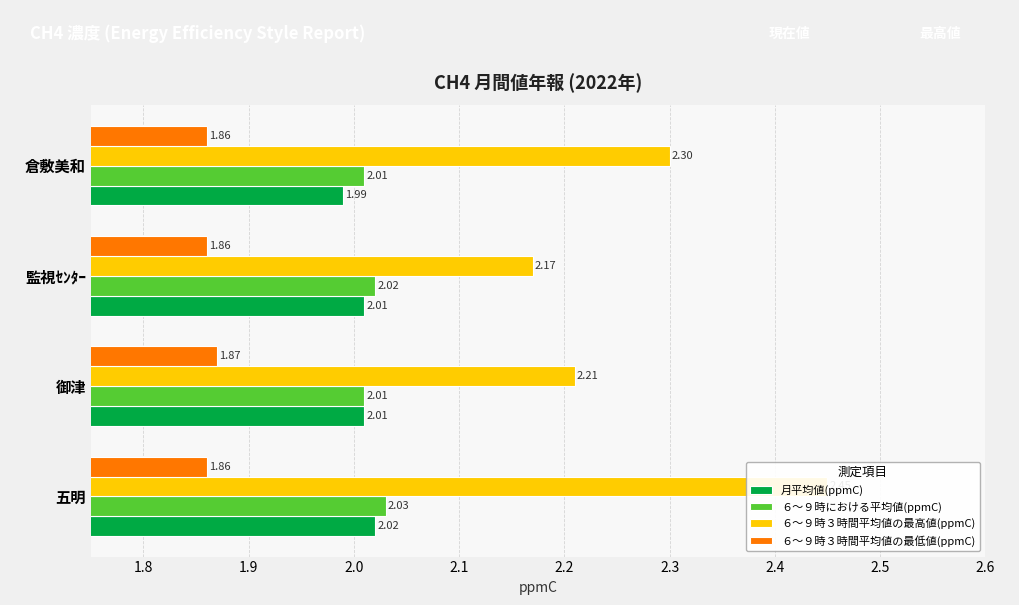

How many bars are there in total?

16